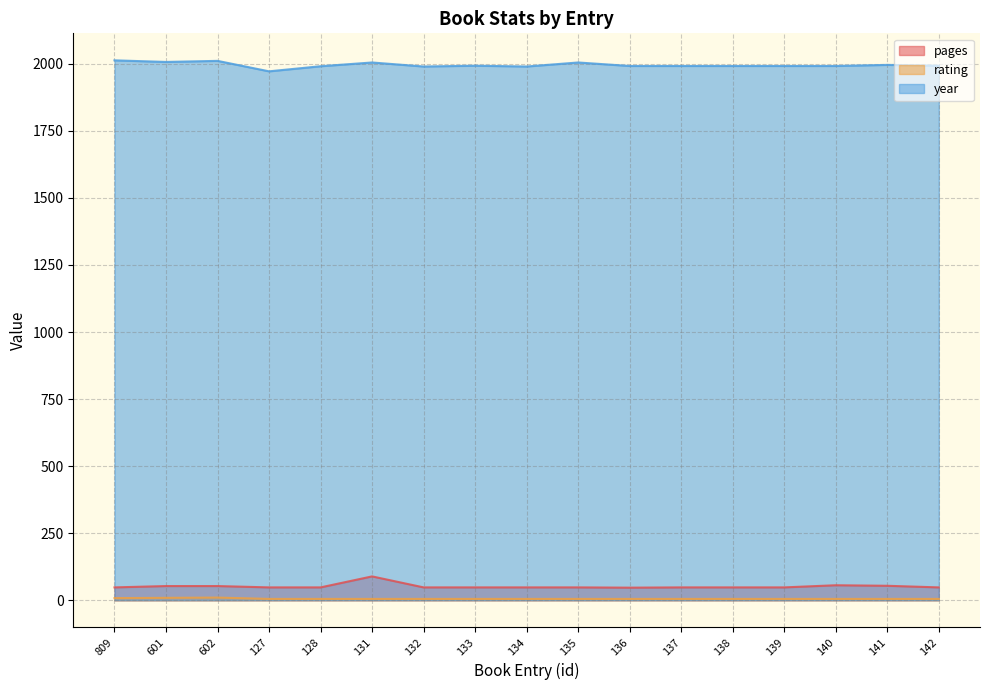

What is the difference between the year values at 128 and 131?

14